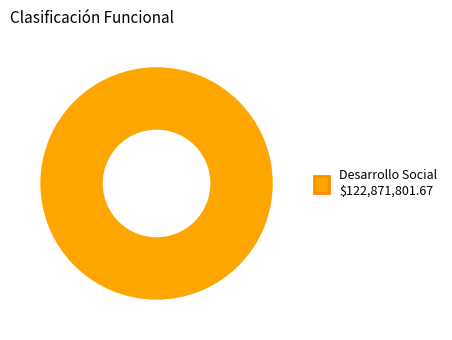

Is there a majority slice in this chart?

Yes